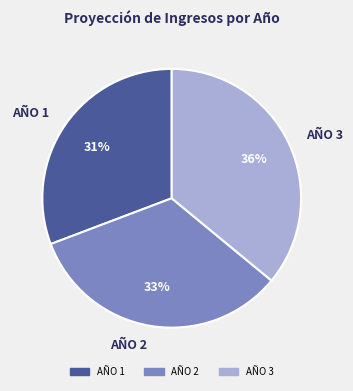

What is the ratio of the value at AÑO 1 to the value at AÑO 2?

0.9